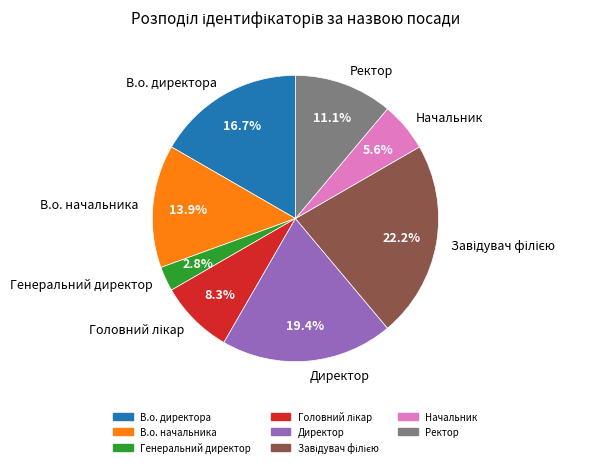

Do Ректор and Начальник together represent more than half of the pie?

No